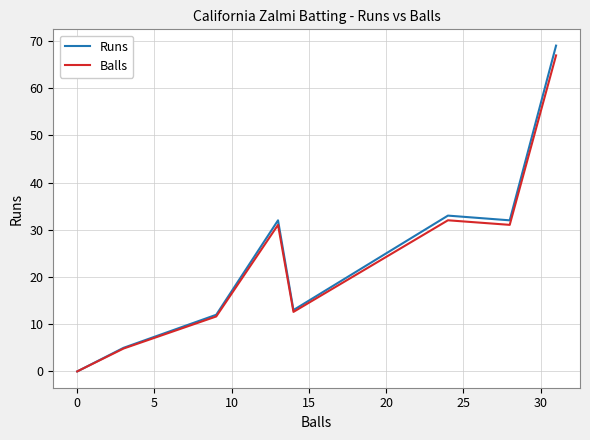

True or false: Balls and Runs intersect in this chart.

False